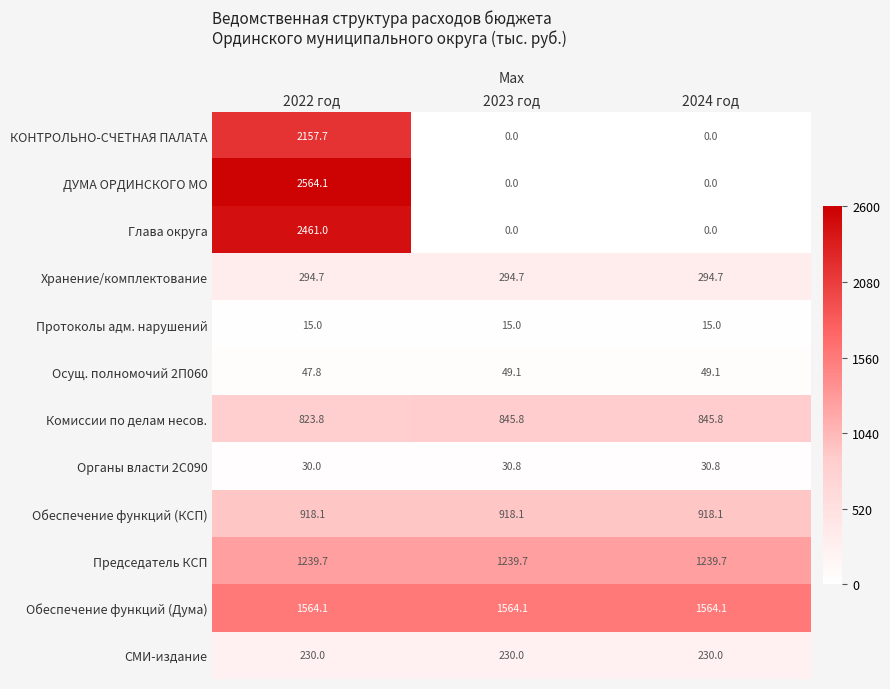

Rank the series by their maximum value, from lowest to highest.

Протоколы адм. нарушений, Органы власти 2С090, Осущ. полномочий 2П060, СМИ-издание, Хранение/комплектование, Комиссии по делам несов., Обеспечение функций (КСП), Председатель КСП, Обеспечение функций (Дума), КОНТРОЛЬНО-СЧЕТНАЯ ПАЛАТА, Глава округа, ДУМА ОРДИНСКОГО МО